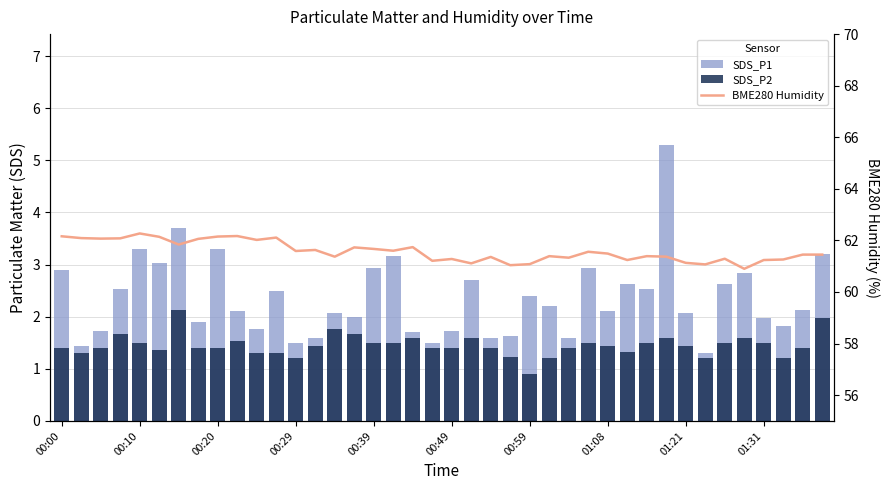

What is the average value of the SDS_P2 series?

1.5